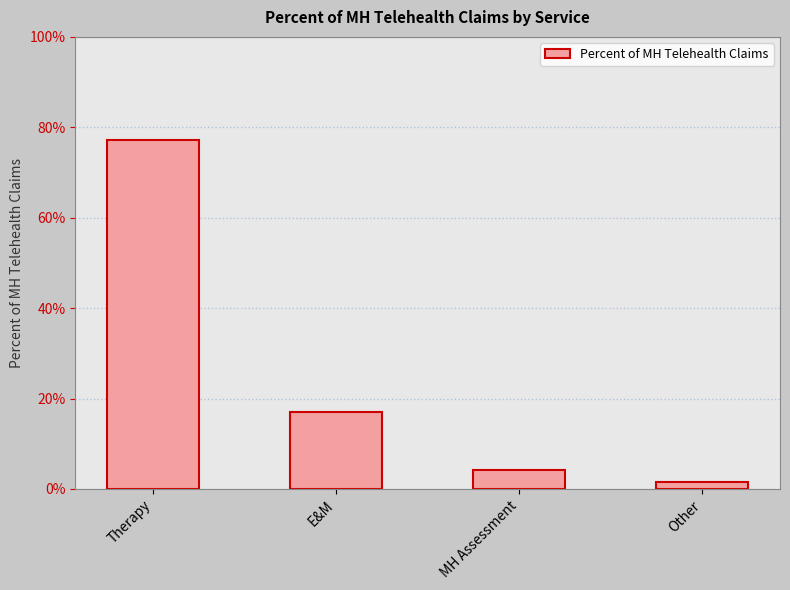

List the labels in order of value, largest first.

Therapy, E&M, MH Assessment, Other